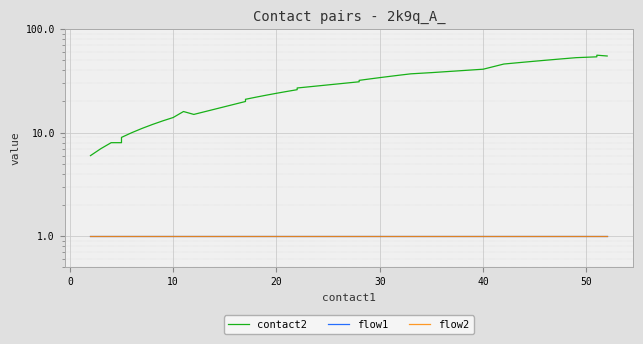

Which series has the largest range (max minus min)?

contact2